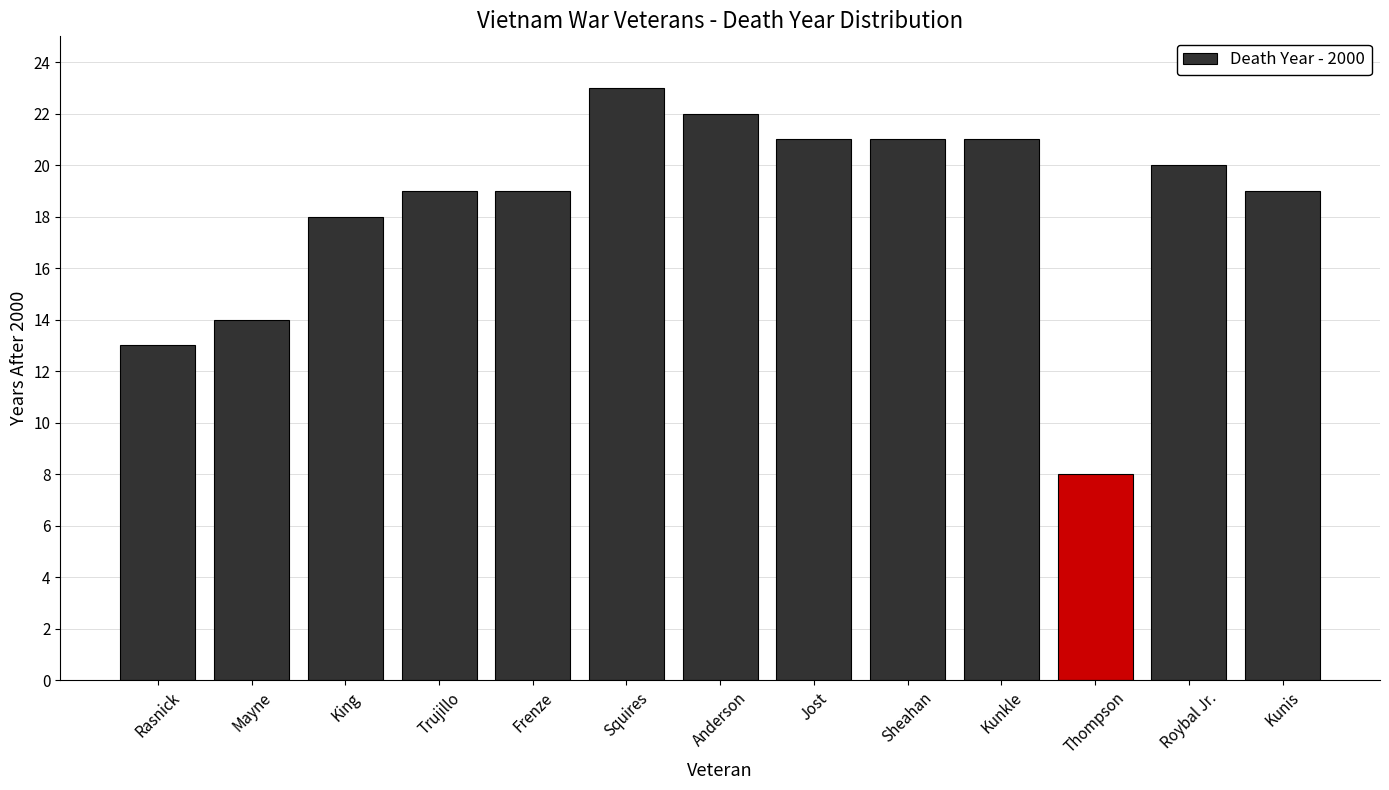

Reading left to right, transcribe all the data shown in this chart.

13	14	18	19	19	23	22	21	21	21	8	20	19